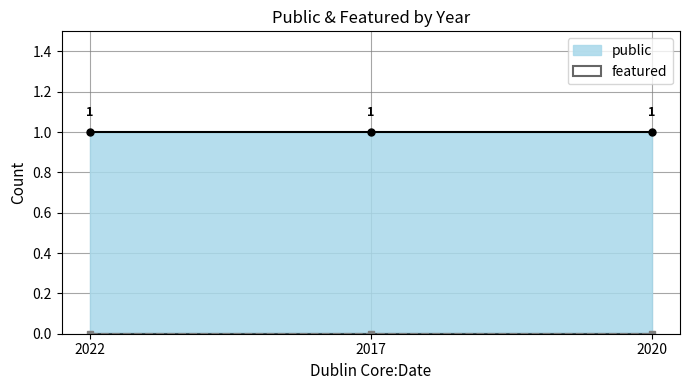

The featured series shows 0 at 2022. True or false?

True